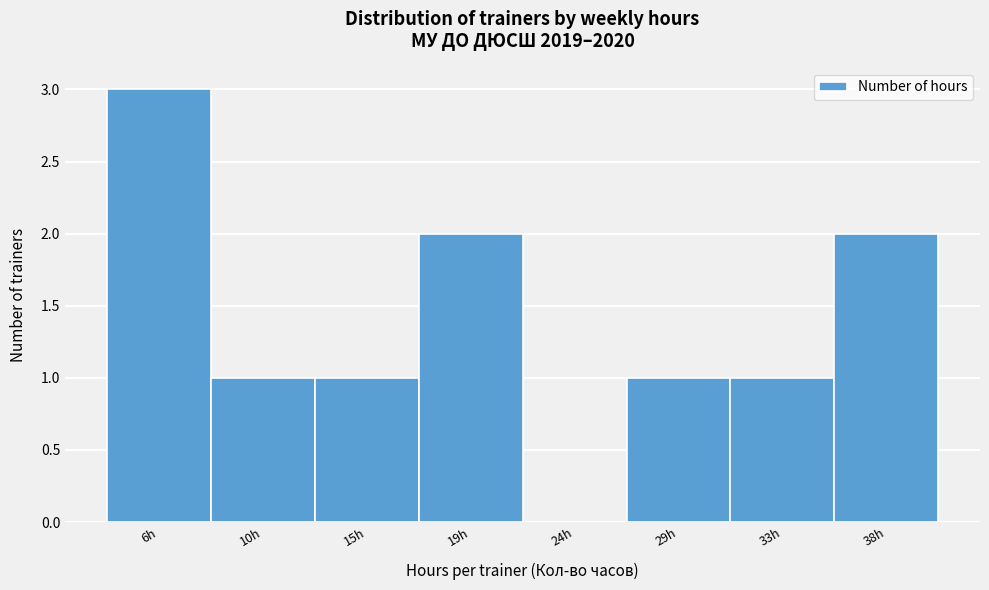

Reading left to right, list all the values displayed in this chart.

6h=3	10h=1	15h=1	19h=2	24h=0	29h=1	33h=1	38h=2